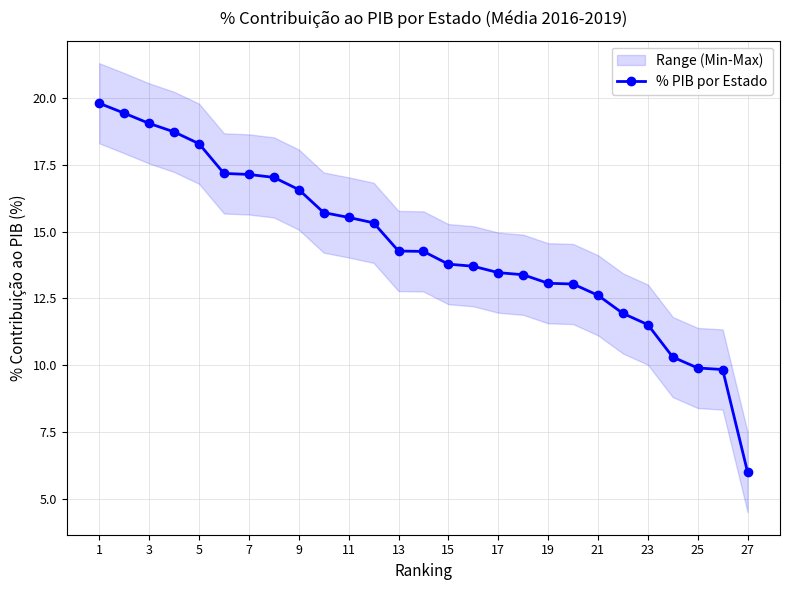

Reading left to right, extract all data points from this chart.

19.8	19.4	19.1	18.7	18.3	17.2	17.1	17.0	16.6	15.7	15.5	15.3	14.3	14.3	13.8	13.7	13.5	13.4	13.1	13.0	12.6	11.9	11.5	10.3	9.9	9.8	6.0